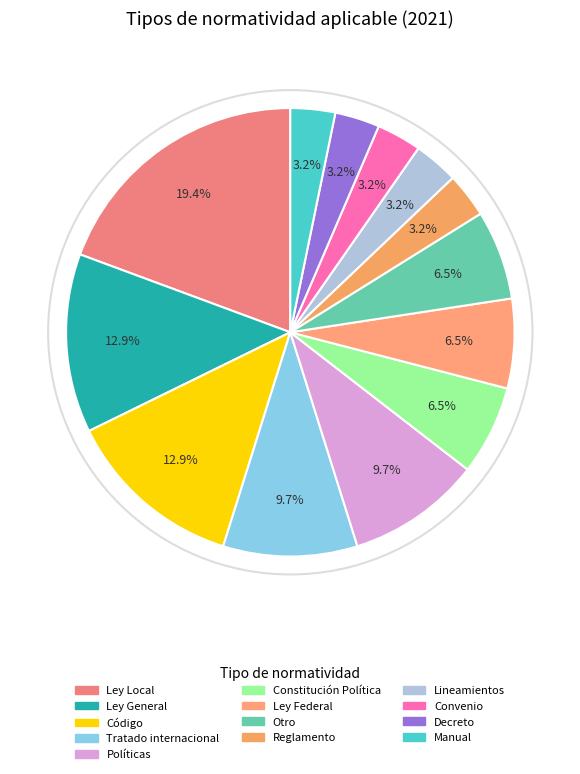

Does any single category account for the majority?

No